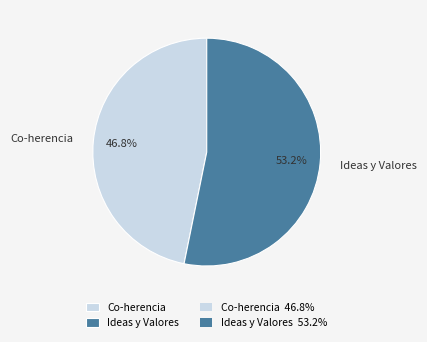

To the nearest percent, what is the combined percentage of Co-herencia and Ideas y Valores?

100%